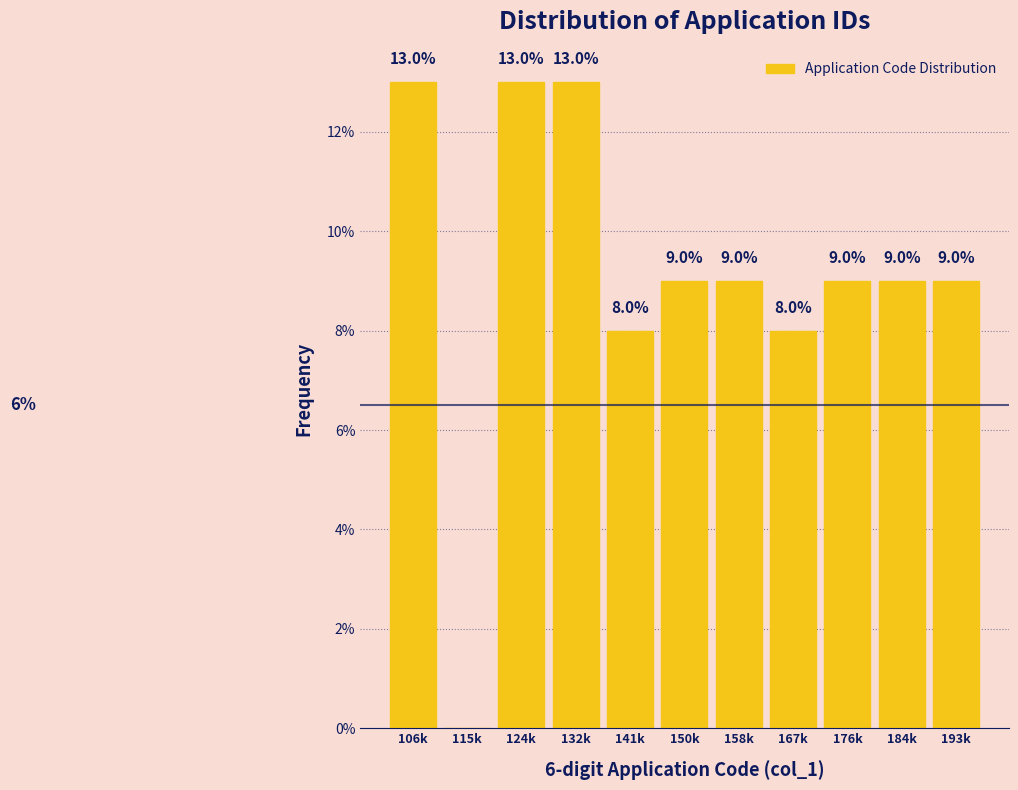

Reading left to right, what are all the values shown in this chart?

106k=13	115k=0	124k=13	132k=13	141k=8	150k=9	158k=9	167k=8	176k=9	184k=9	193k=9